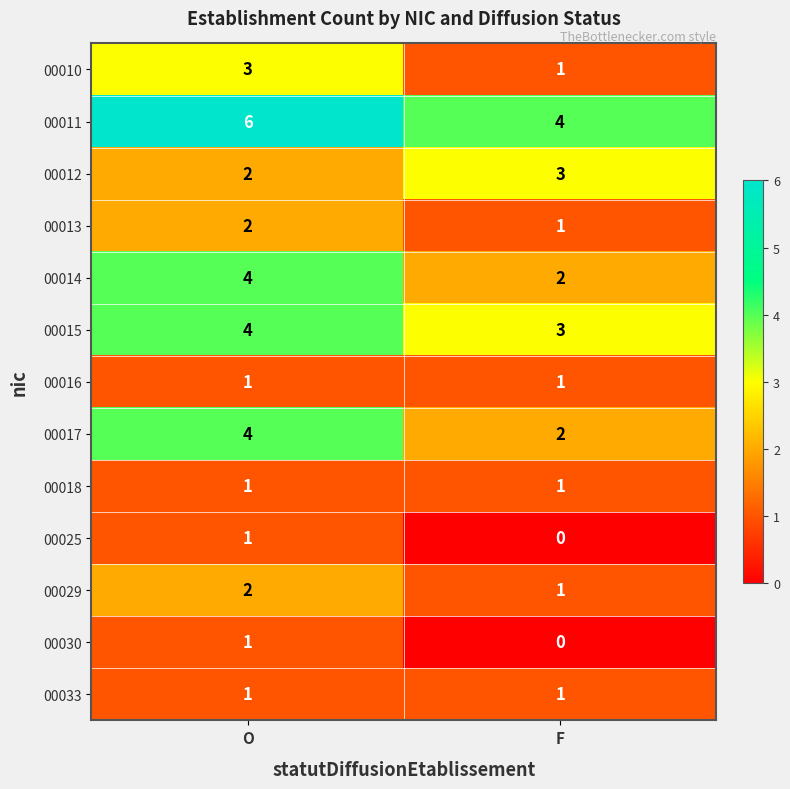

Reading left to right, transcribe all the data shown in this chart.

00010: 3	1
00011: 6	4
00012: 2	3
00013: 2	1
00014: 4	2
00015: 4	3
00016: 1	1
00017: 4	2
00018: 1	1
00025: 1	0
00029: 2	1
00030: 1	0
00033: 1	1